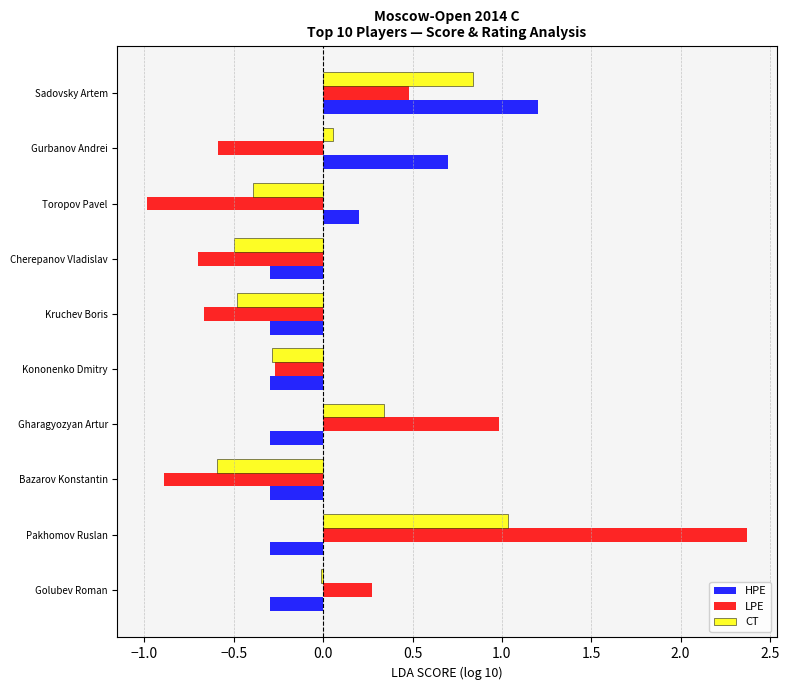

How many HPE values are between 0 and 1?

2